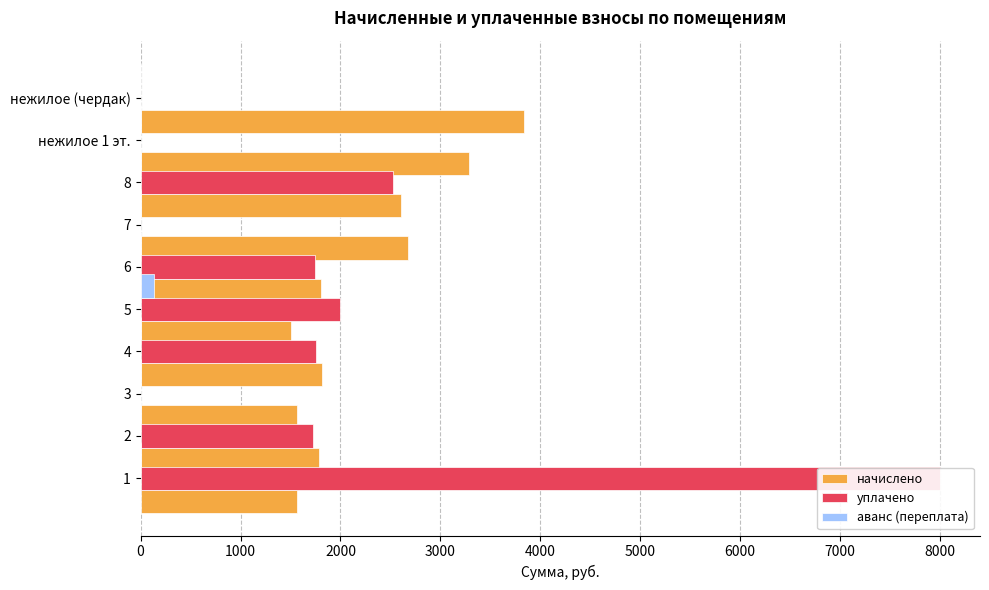

What is the difference between the second highest and minimum values in the уплачено series?

2528.8